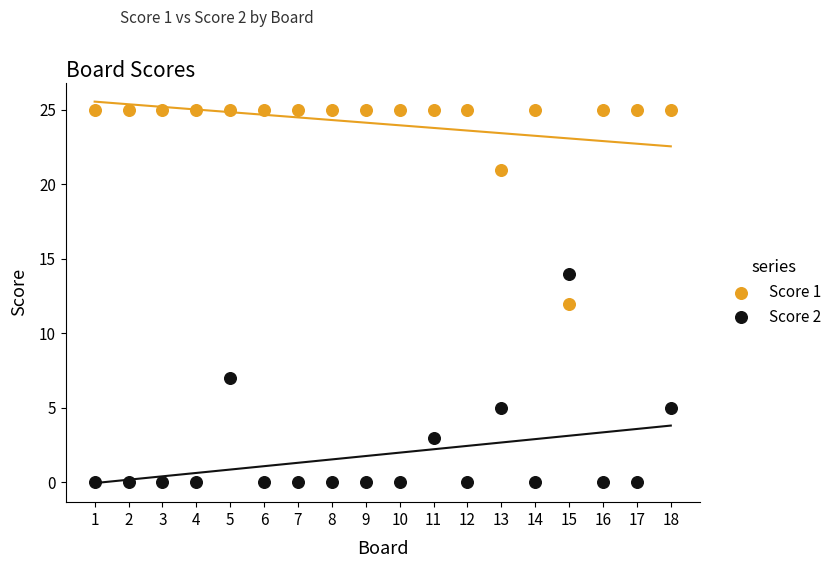

Across all data points, what is the range of X values (max minus min)?

17